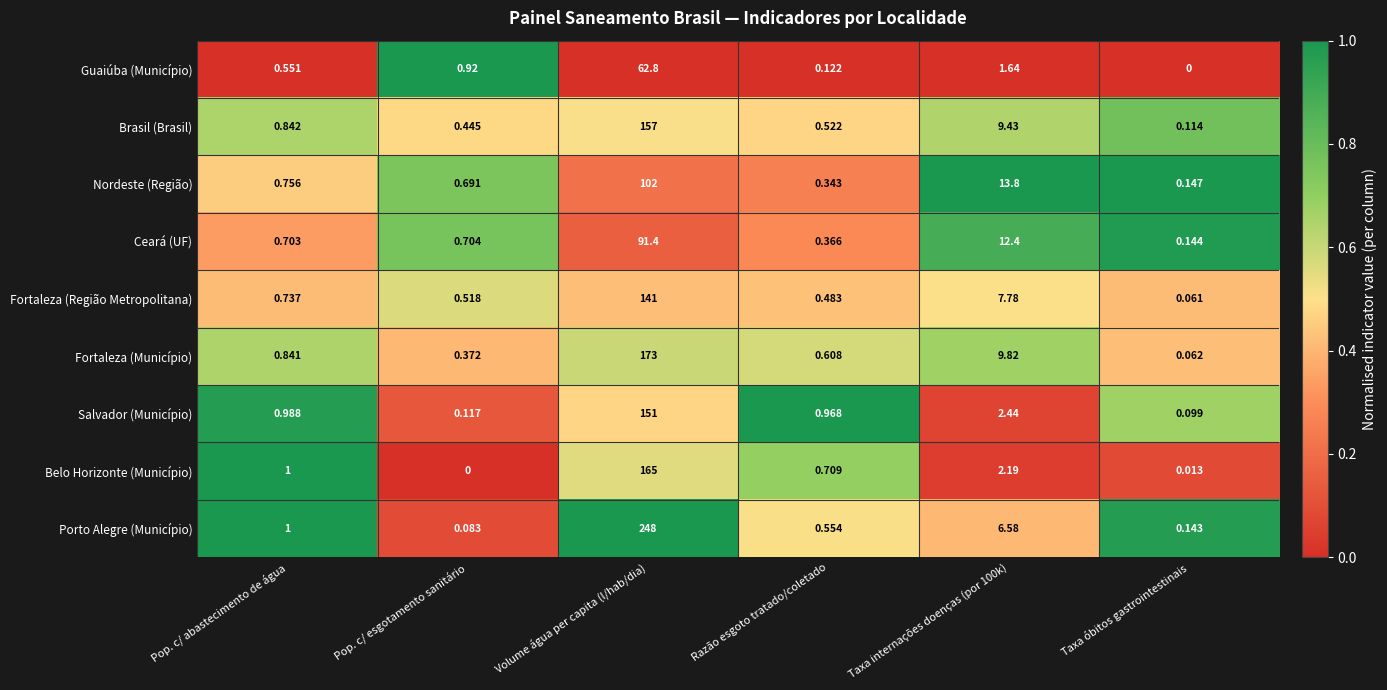

At which category is the sum across all series the highest?

Volume água per capita (l/hab/dia)